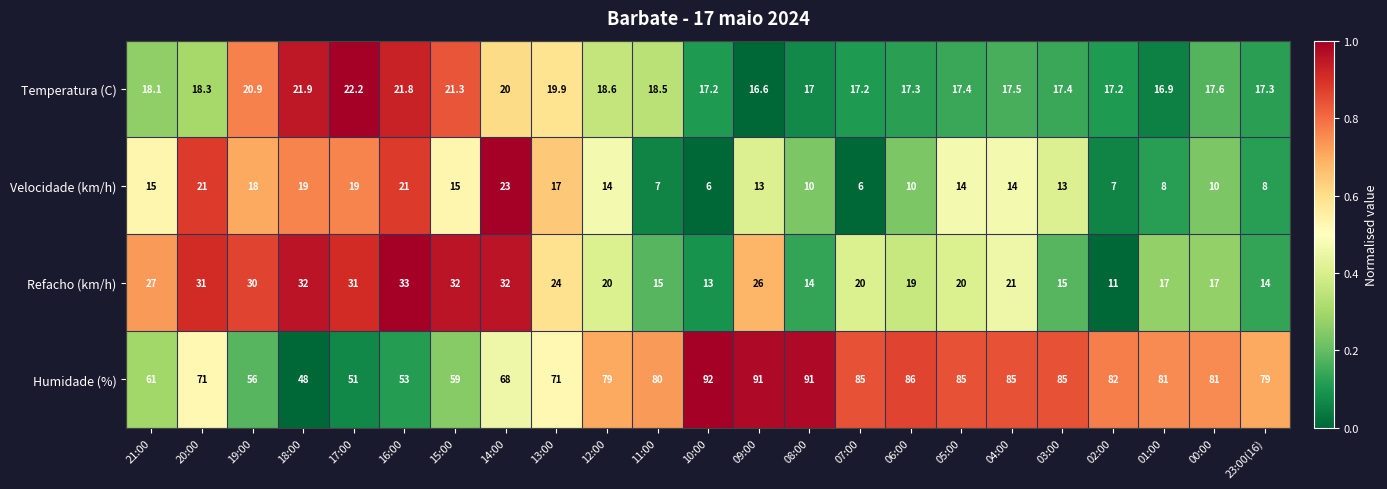

What is the difference between the highest and lowest values at 06:00?

76.0